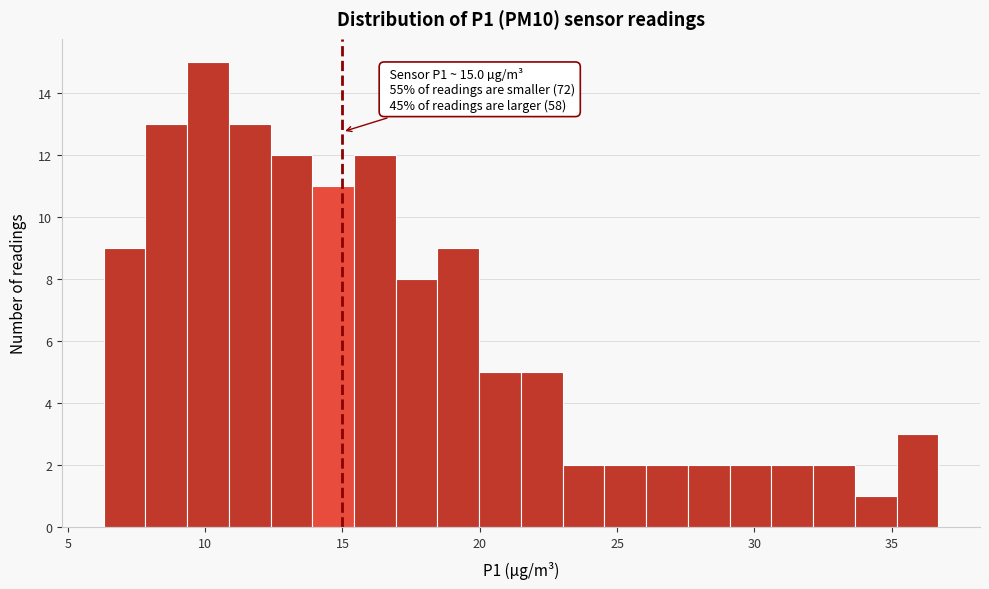

Around what value on the x-axis is the tallest bar? Give the approximate position of its centre, as read against the axis.

10.0